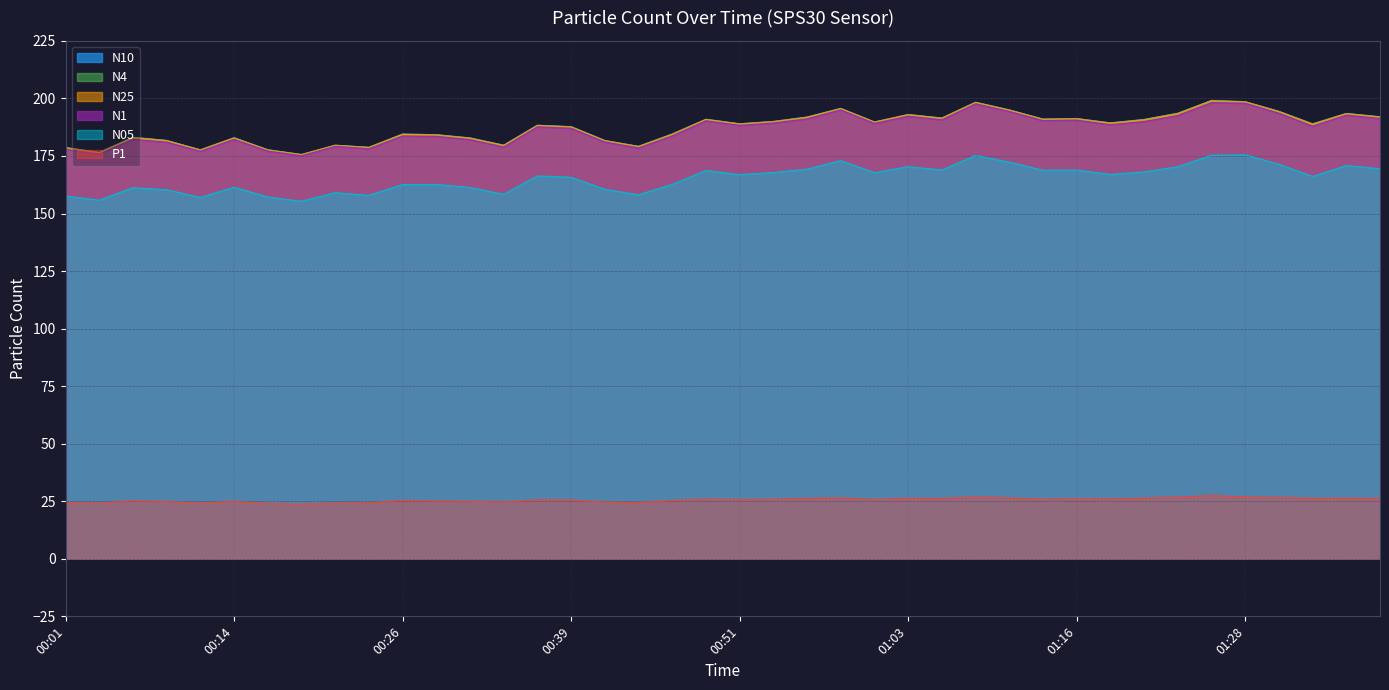

How many values in the N05 series exceed 166?

22